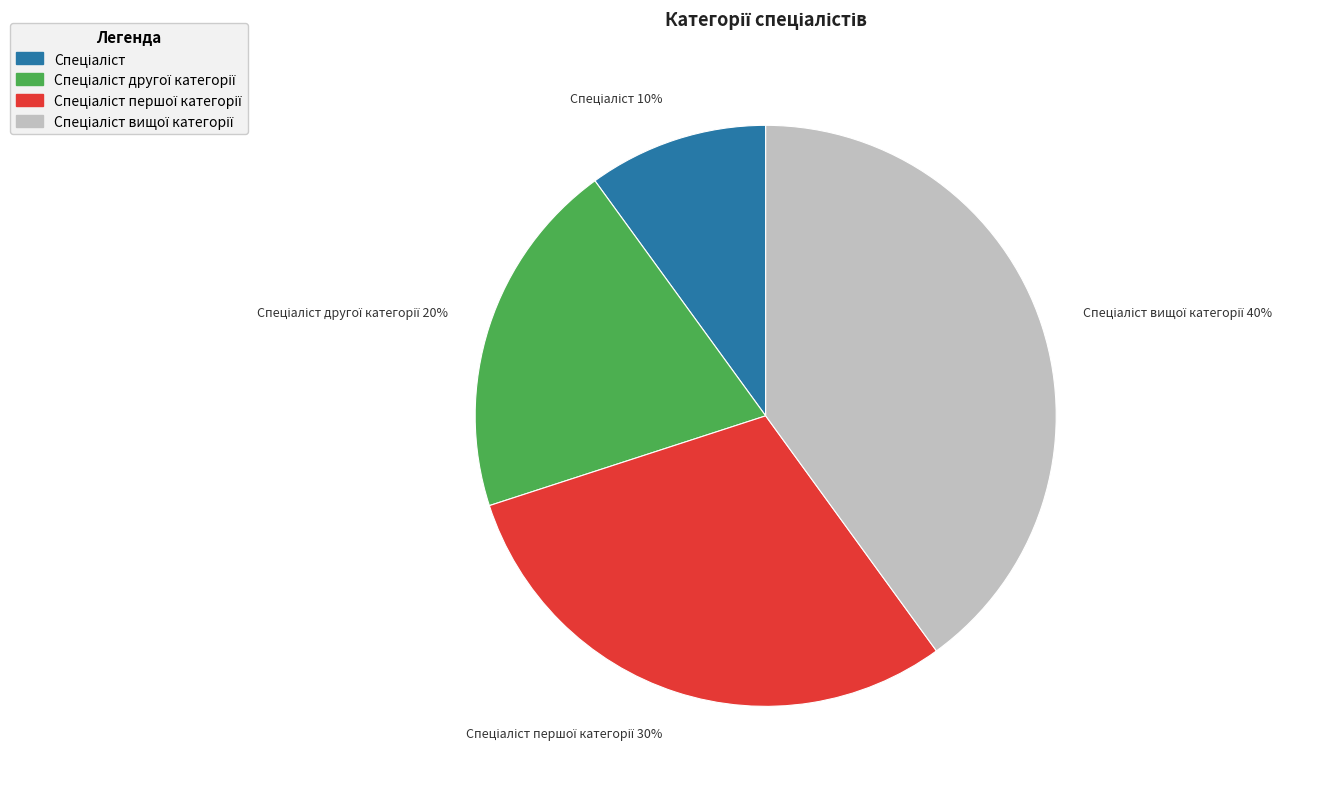

To the nearest percent, what is the difference between the largest and smallest slice percentages?

30%